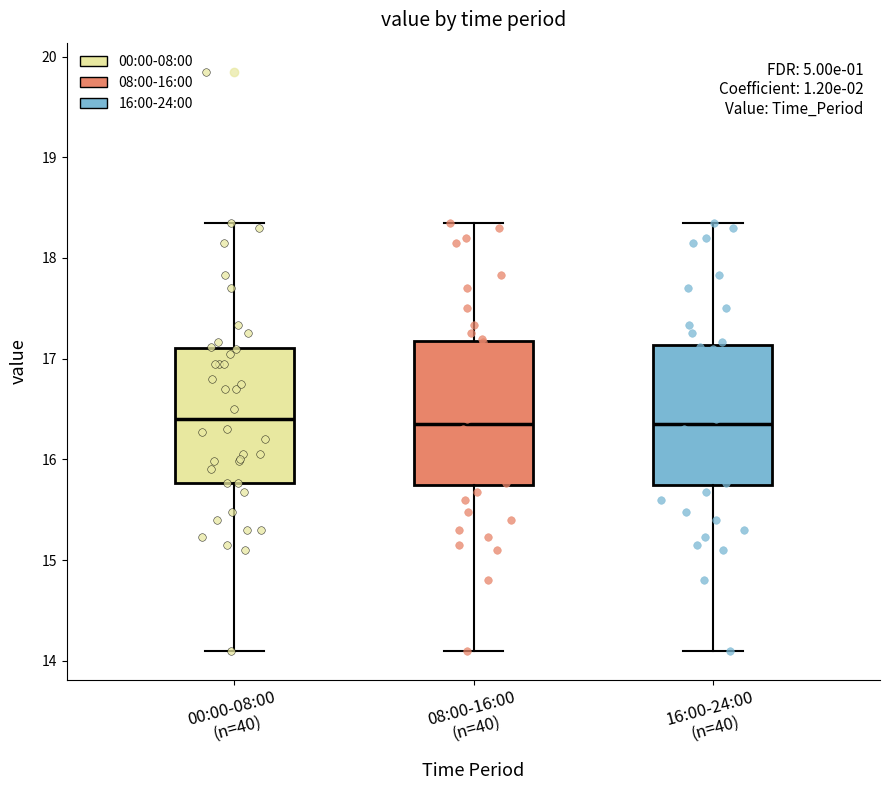

Reading left to right, read every box against the y-axis: the position of its median line, the range the box covers, and the ends of its whiskers. The values are not printed on the chart, so give them approximately, as read against the axis.

00:00-08:00 (n=40): median 16.4, box 15.8 to 17.1, whiskers 14.1 to 18.4
08:00-16:00 (n=40): median 16.4, box 15.7 to 17.2, whiskers 14.1 to 18.4
16:00-24:00 (n=40): median 16.4, box 15.7 to 17.1, whiskers 14.1 to 18.4